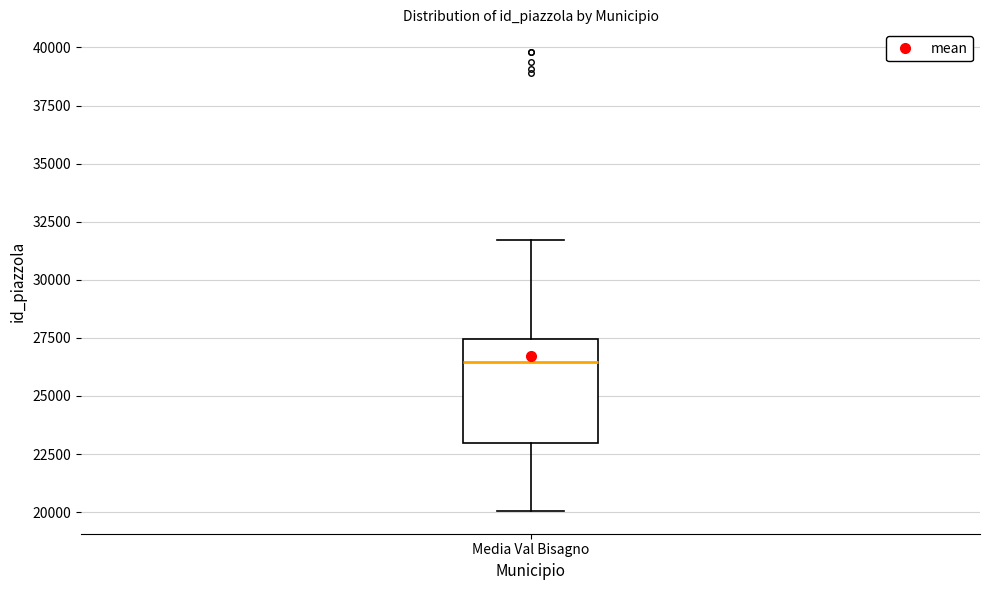

Transcribe this box plot: give where the median line is, the range the box spans, and where the two whiskers end, as read against the y-axis. The values are not printed on the chart, so give them approximately, as read against the axis.

median 26500, box 23000 to 27500, whiskers 20000 to 31500